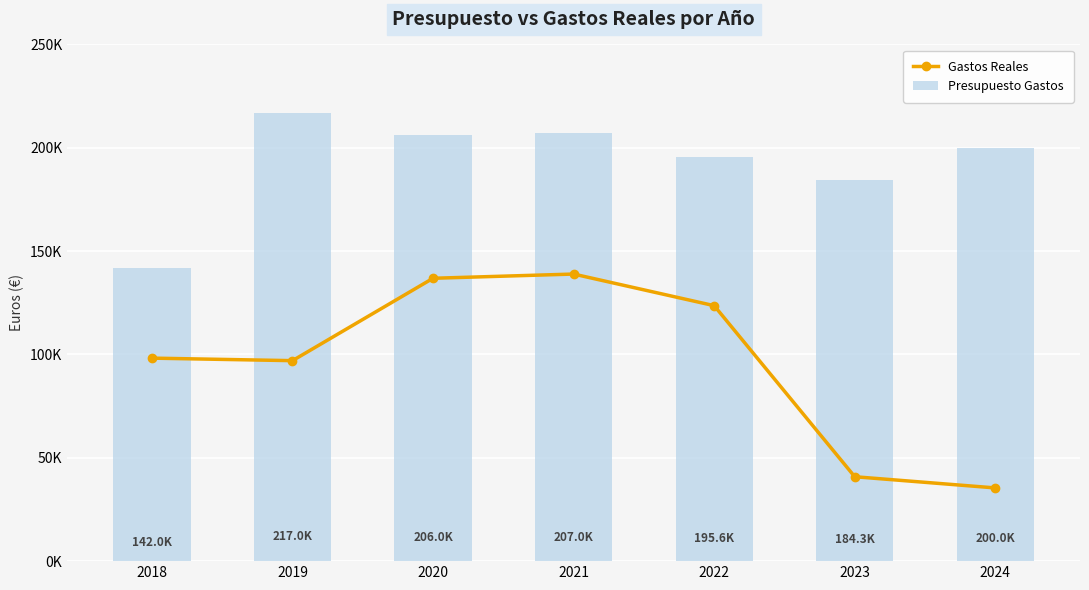

What is the difference between the highest and lowest values at 2021?

68096.7